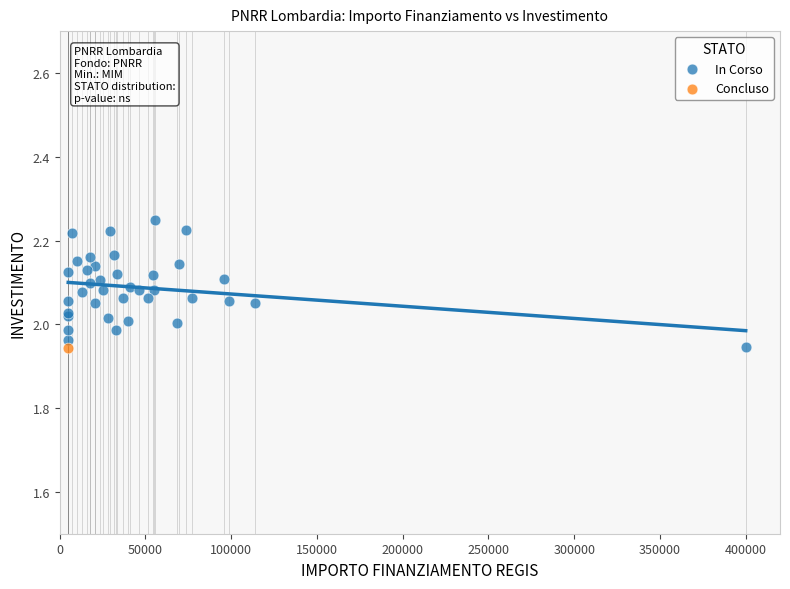

What are all the series names shown in the legend?

In Corso, Concluso